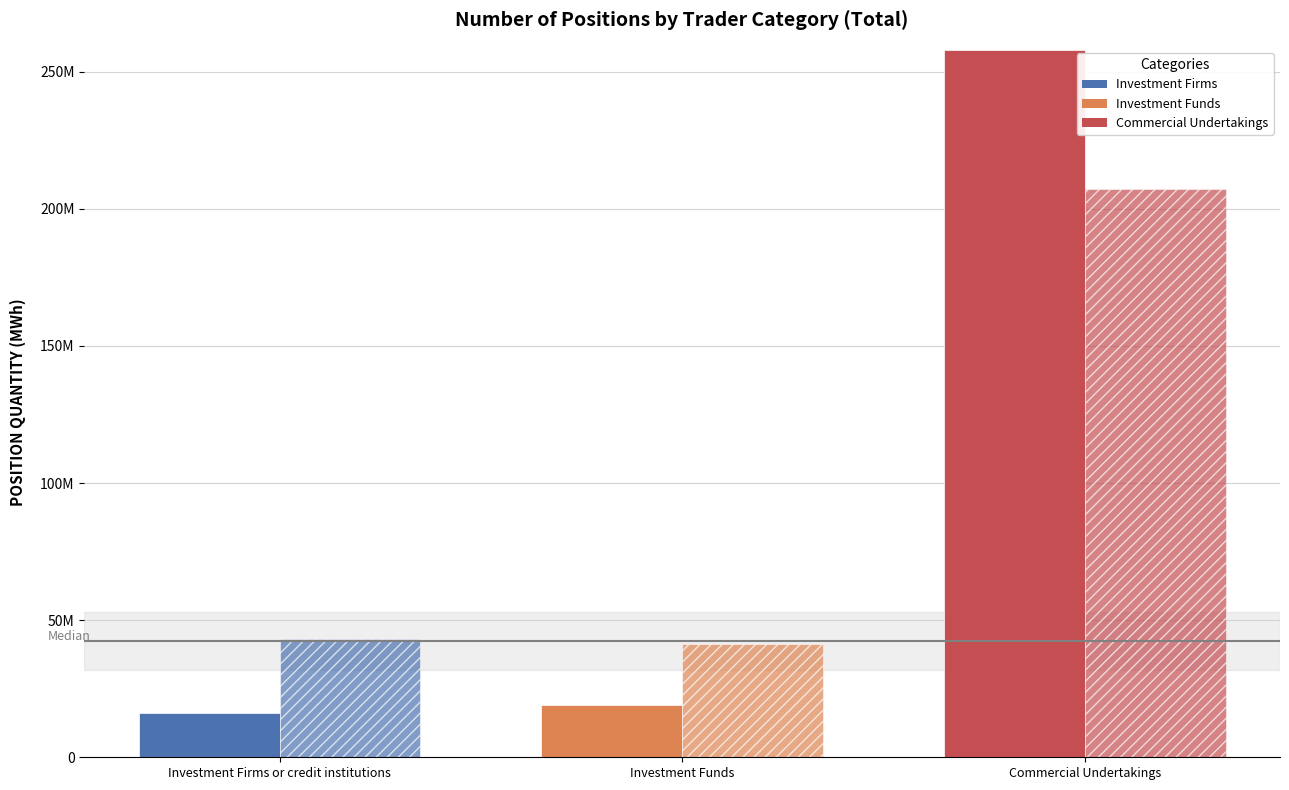

What position from the left is Commercial Undertakings?

3